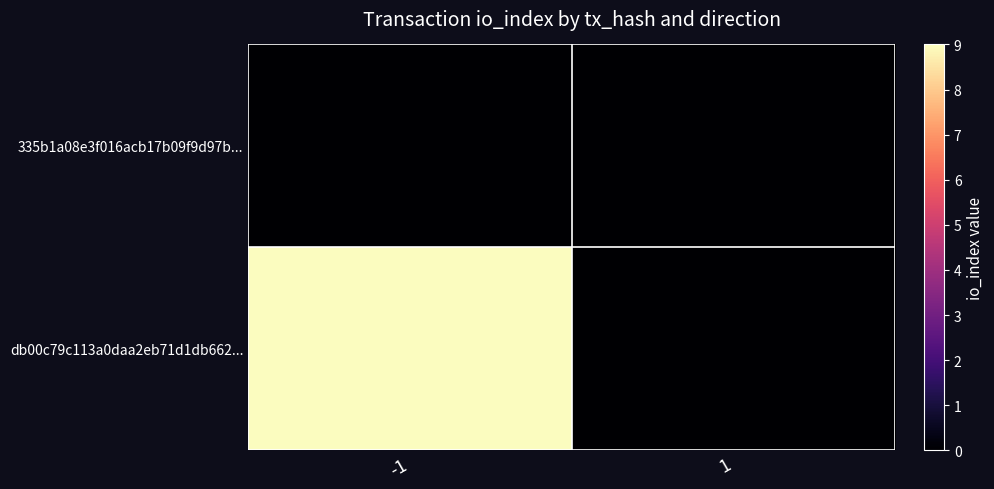

At how many categories does at least one series exceed 0?

1